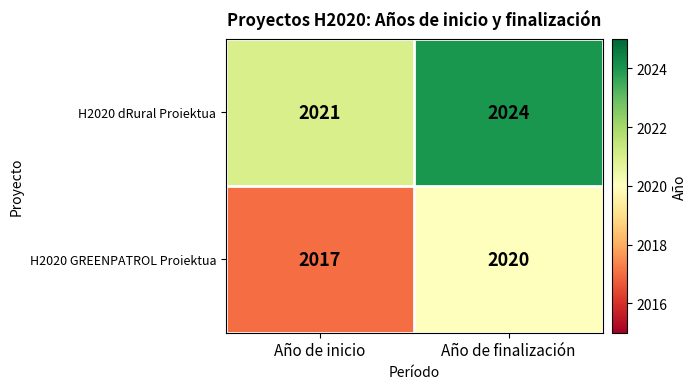

Reading left to right, what are all the values shown in this chart?

H2020 dRural Proiektua: 2021	2024
H2020 GREENPATROL Proiektua: 2017	2020